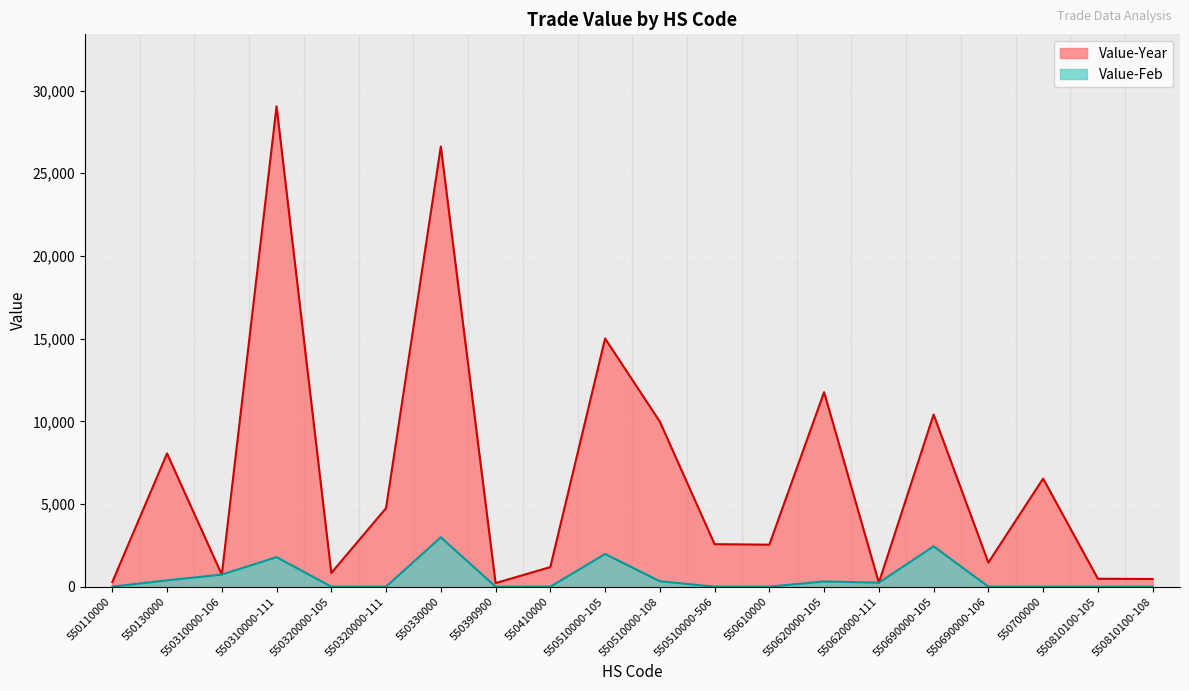

In Value-Year, how many points are lower than both neighbors (excluding endpoints)?

6